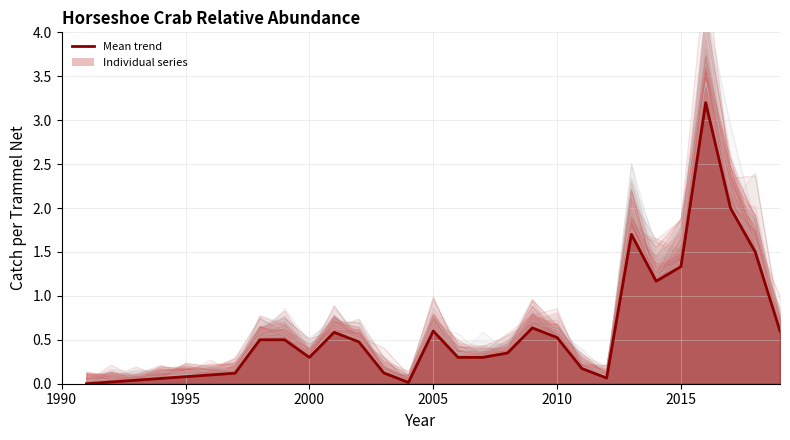

Does the chart have visible grid lines?

Yes